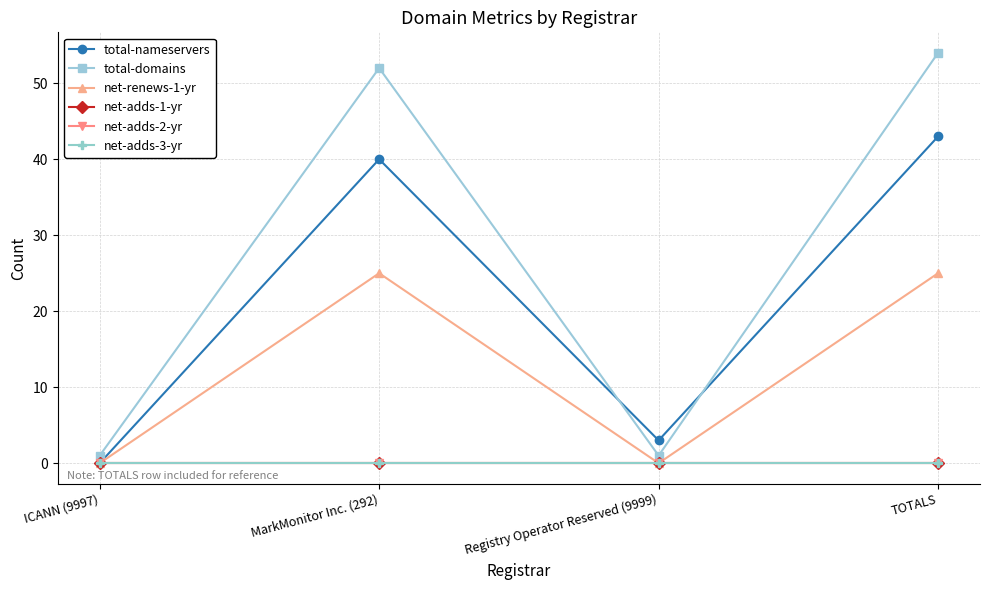

What is the label of the 2nd point from the left?

MarkMonitor Inc. (292)